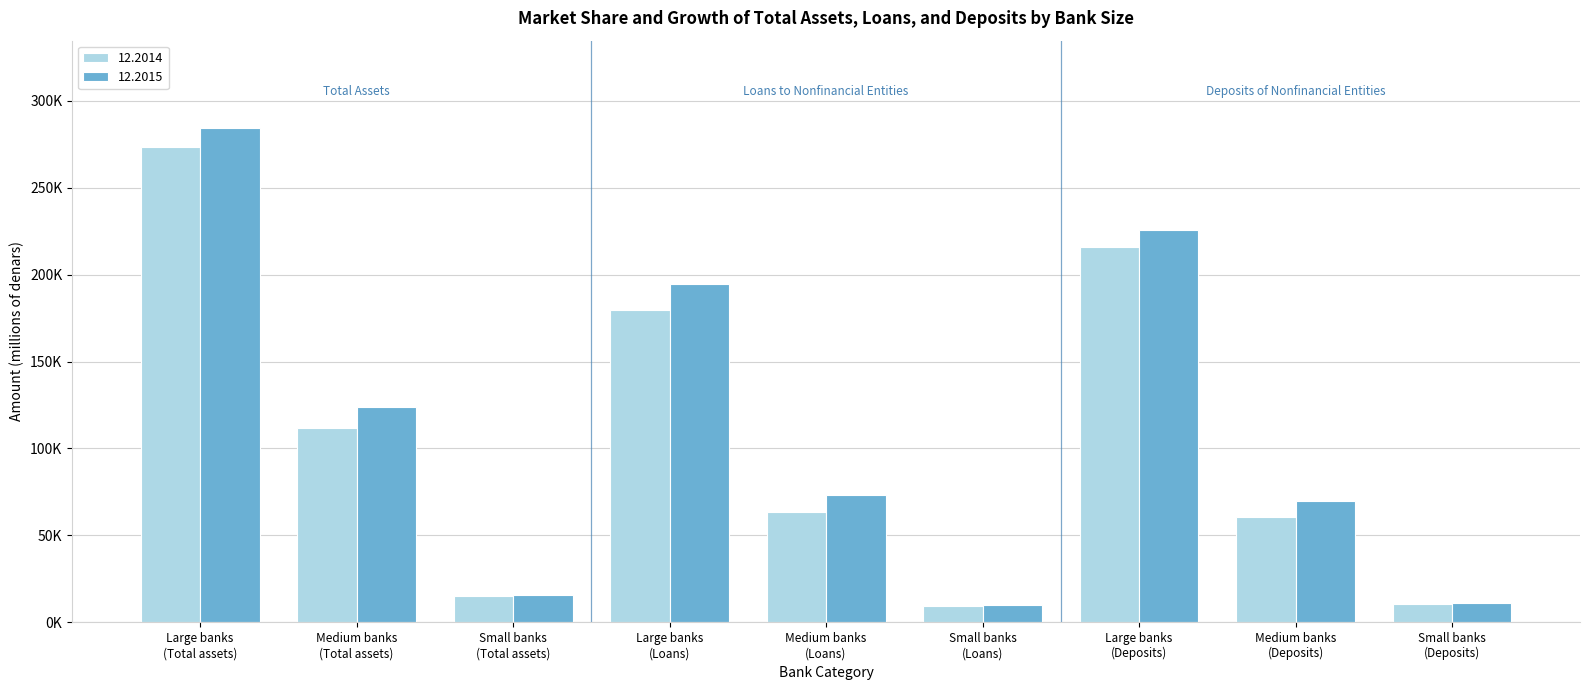

At which category does the chart reach its peak across all series?

Large banks
(Total assets)